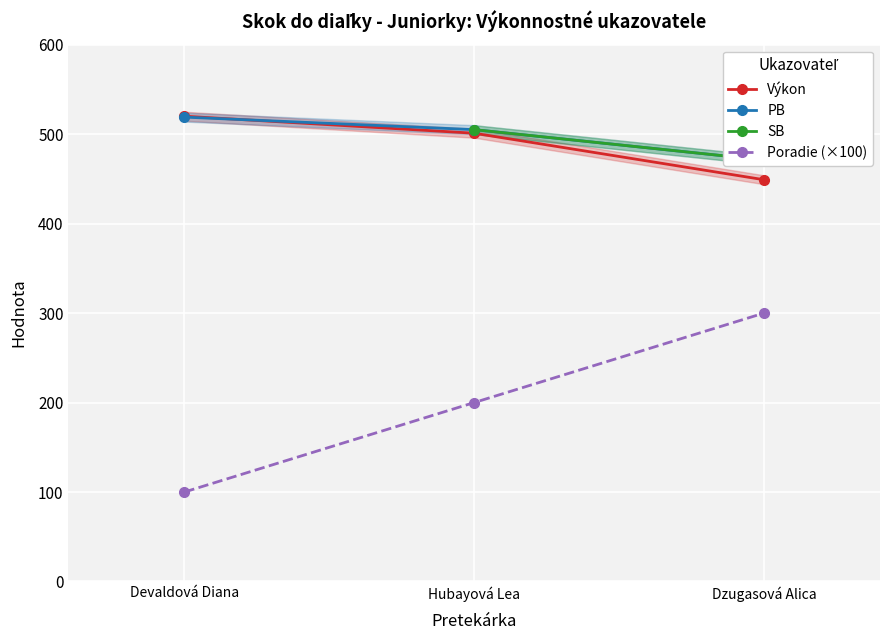

What is the difference between the maximum and second lowest values in the Poradie series?

100